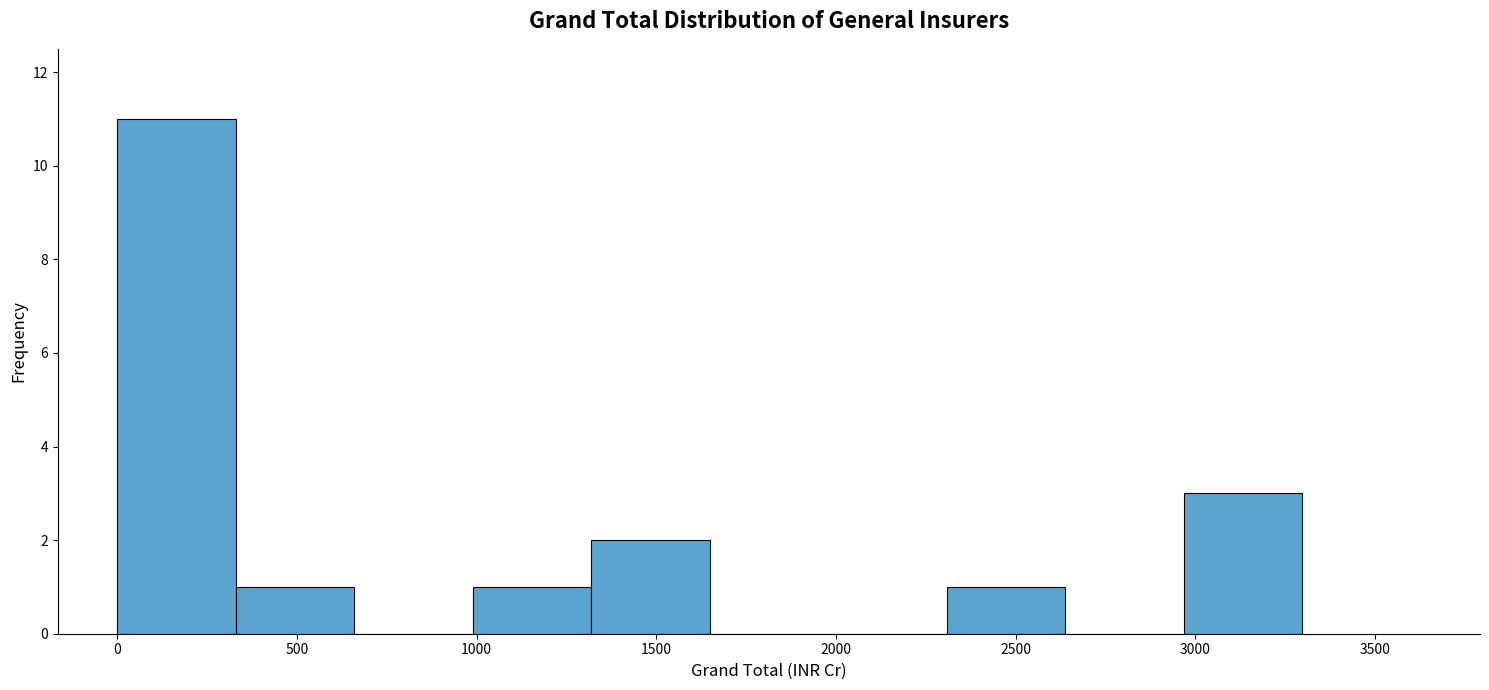

Reading left to right, list every bar in this chart as the range it spans on the x-axis followed by its height. Neither the bar edges nor the heights are printed on the chart, so give them approximately, as read against the axes.

0 to 350: 11
350 to 650: 1
650 to 1000: 0
1000 to 1300: 1
1300 to 1650: 2
1650 to 2000: 0
2000 to 2300: 0
2300 to 2650: 1
2650 to 2950: 0
2950 to 3300: 3